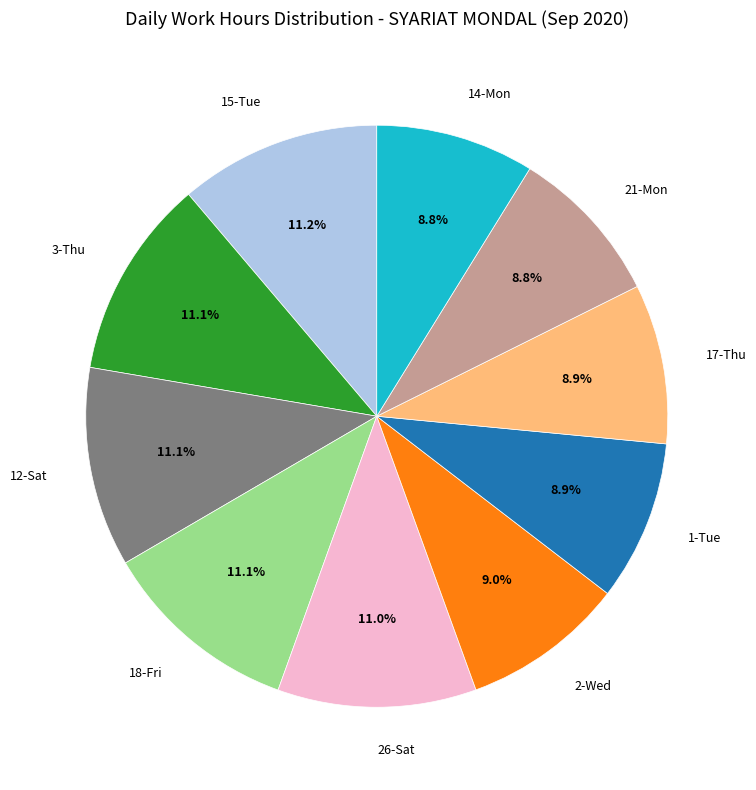

Combined, do 1-Tue and 15-Tue account for over 50%?

No